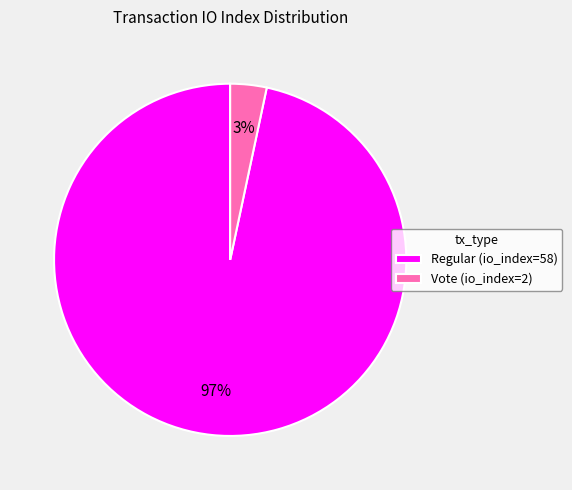

Count the number of slices in the pie.

2